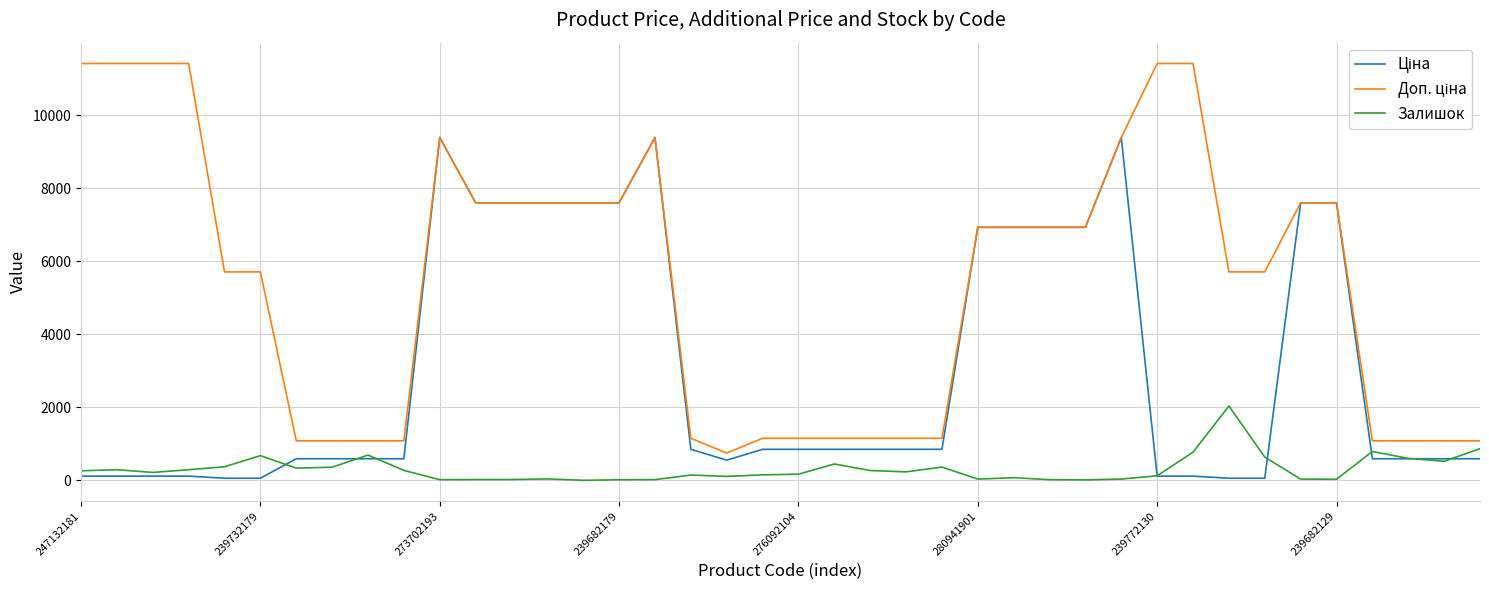

Is this an area chart (filled region under the line)?

No